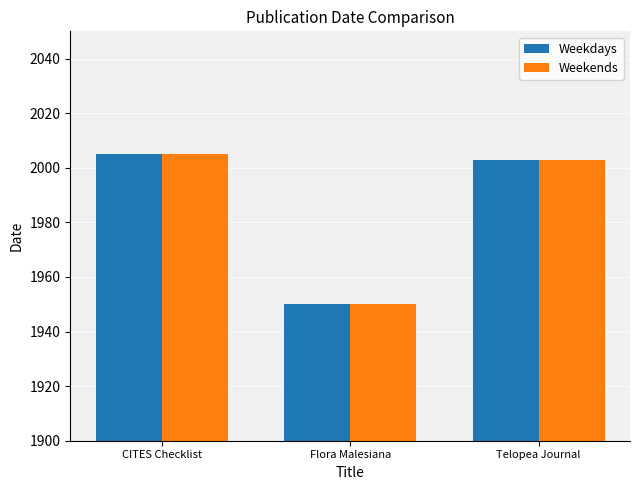

What value does the Weekdays series have at Telopea Journal?

2003